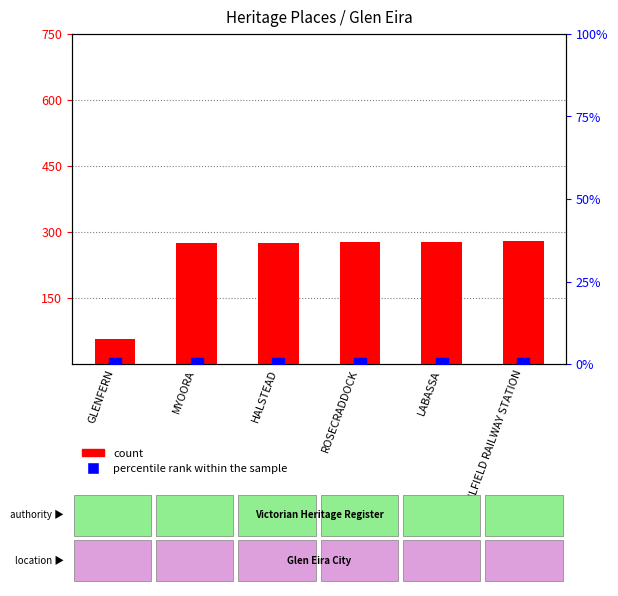

The percentile rank within the sample series shows 0.1 at ROSECRADDOCK. True or false?

True